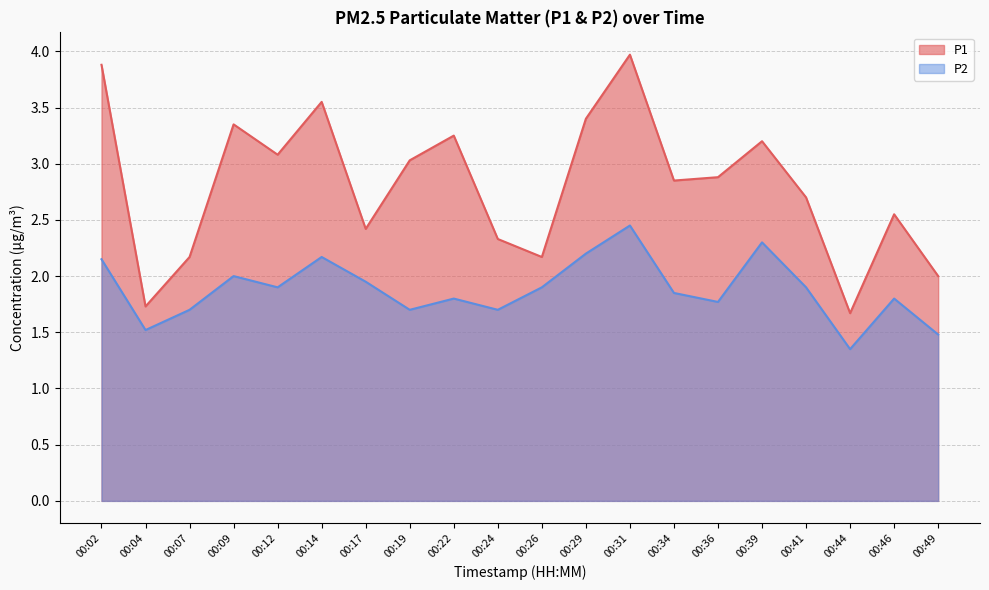

Which has a higher value, 00:17 or 00:02?

00:02